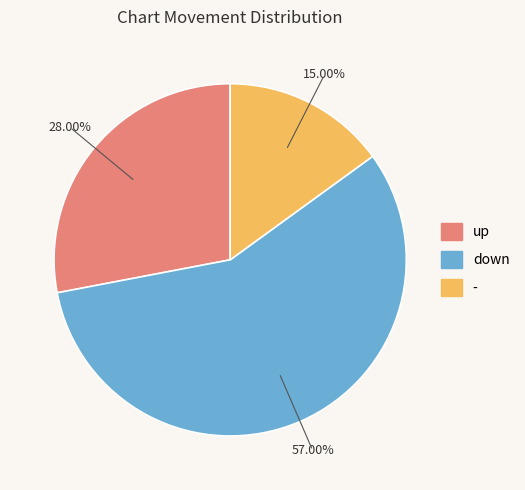

How many segments does this pie chart have?

3